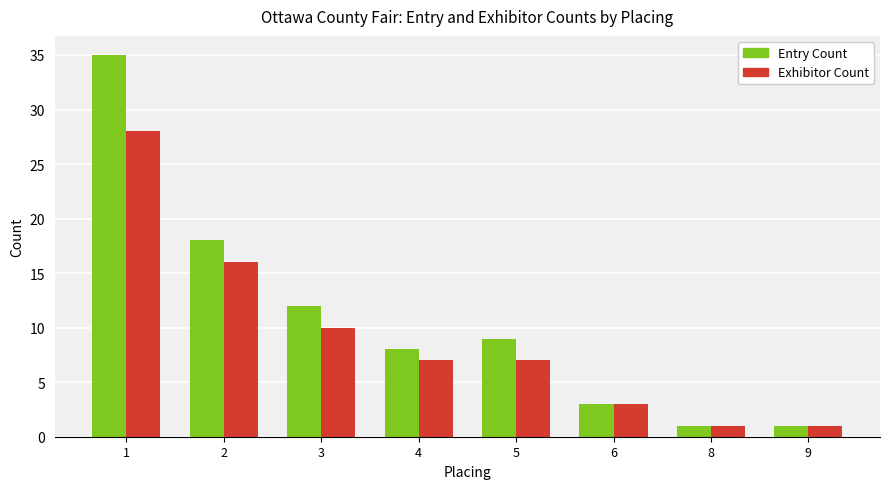

Reading left to right, list all the values displayed in this chart.

Entry Count: 35	18	12	8	9	3	1	1
Exhibitor Count: 28	16	10	7	7	3	1	1